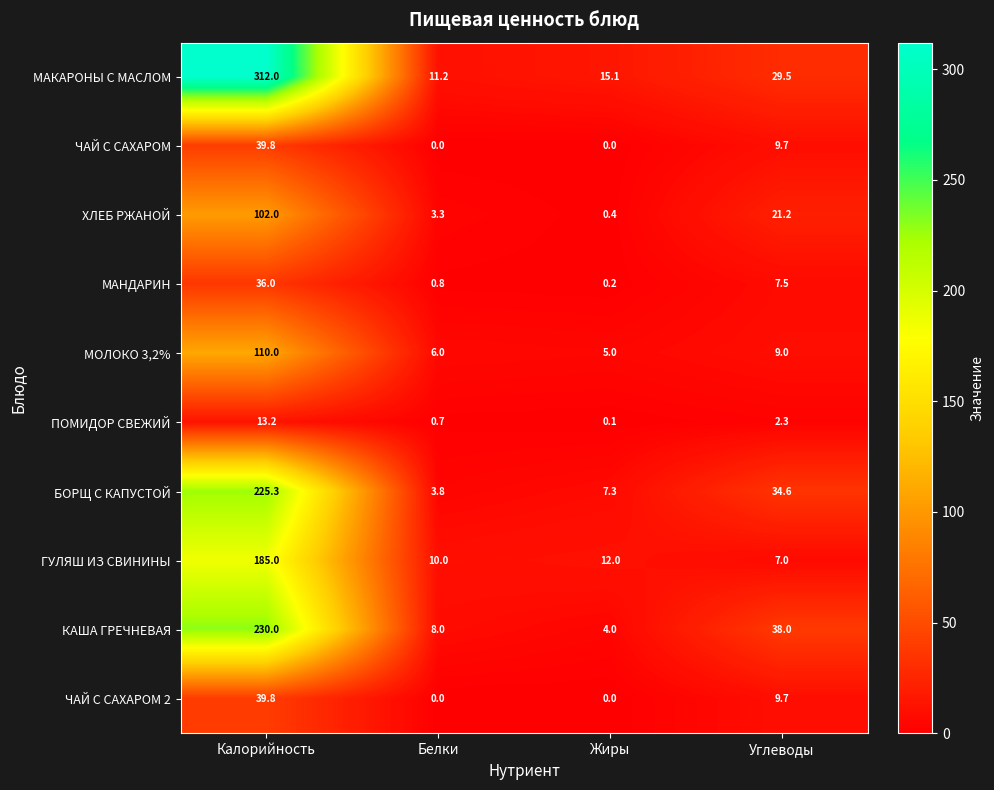

List the labels in order of МАКАРОНЫ С МАСЛОМ value, largest first.

Калорийность, Углеводы, Жиры, Белки